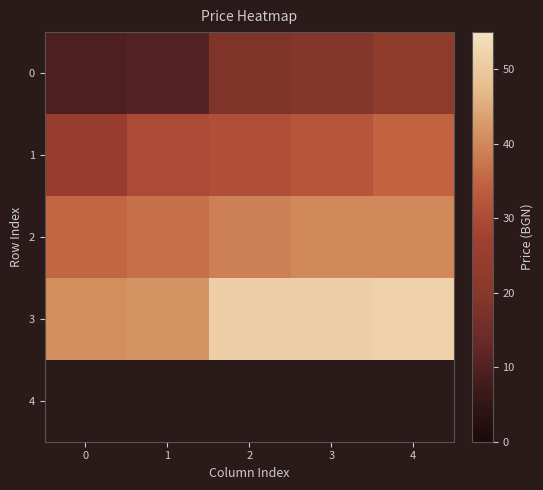

Where does the 2 series first go above 38?

2